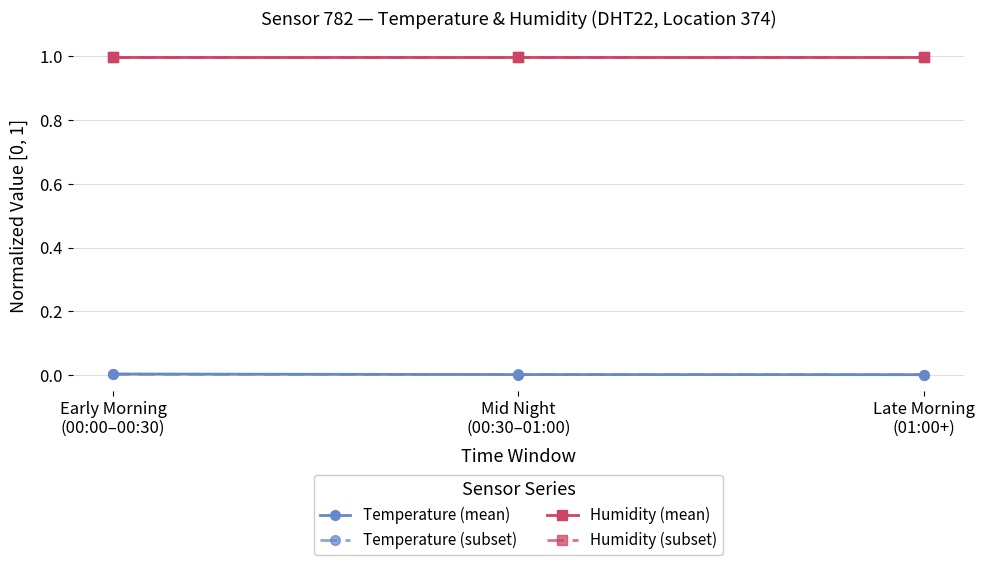

At which label does Temperature (mean) reach its peak?

Early Morning
(00:00–00:30)